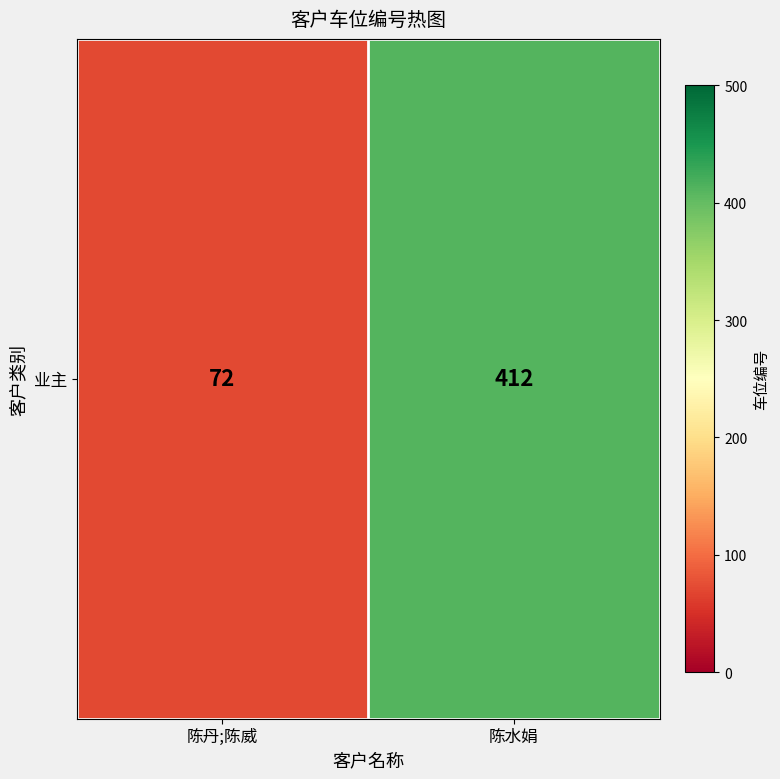

List the labels in order of value, smallest first.

陈丹;陈威, 陈水娟